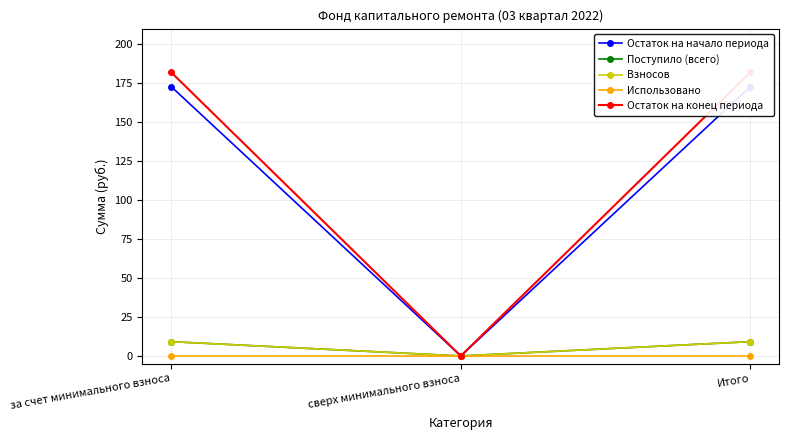

How many lines are shown in the chart?

5